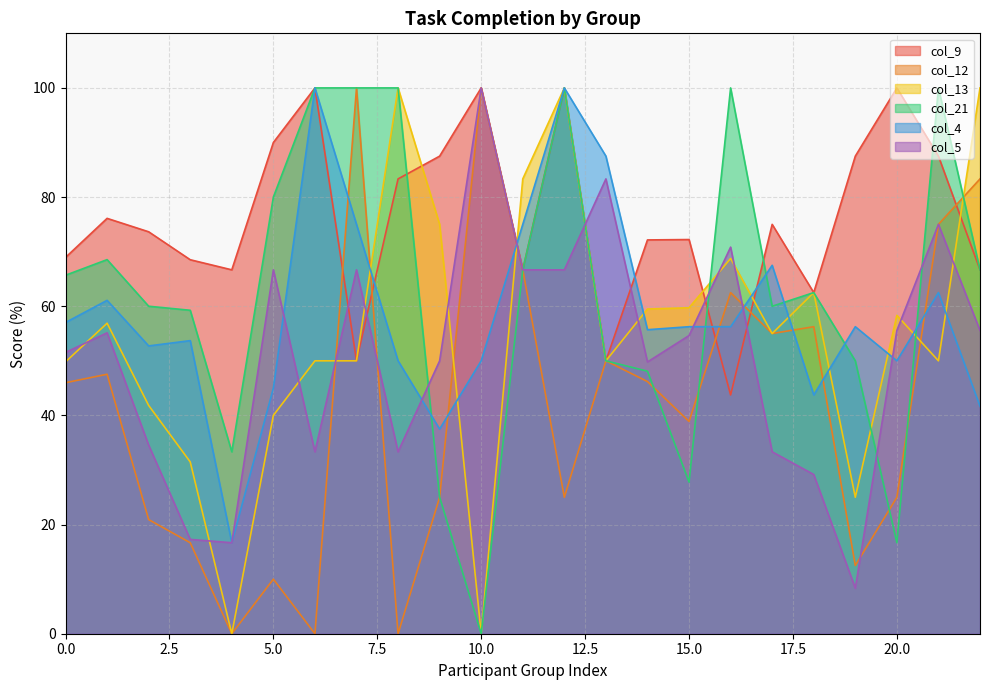

Is it true that col_12 equals 81.6 at 18?

False